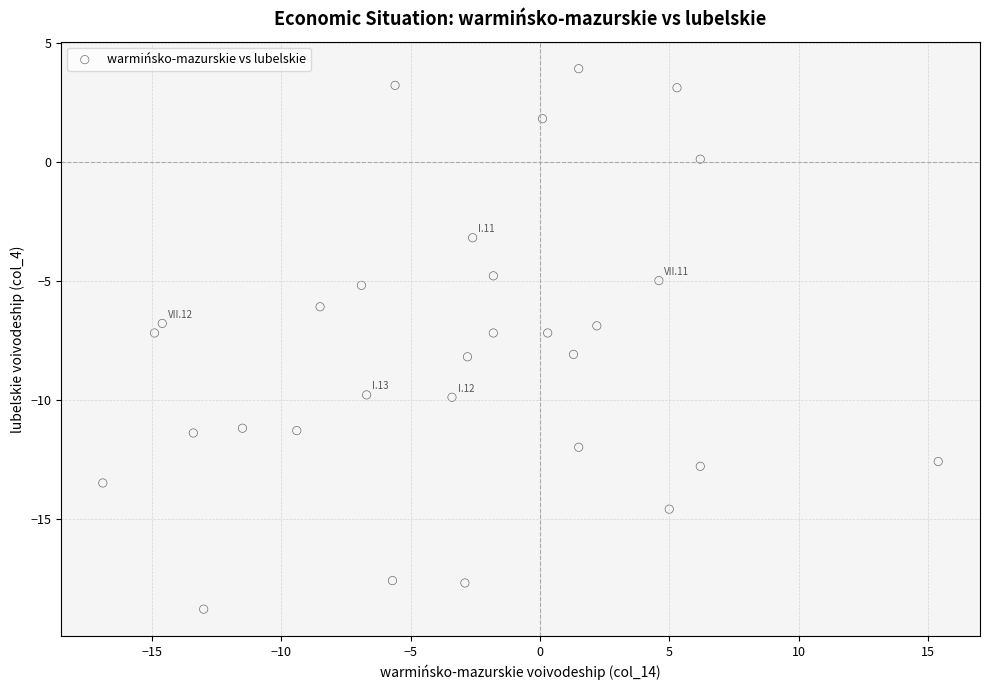

What is the range of Y values (max minus min)?

22.7